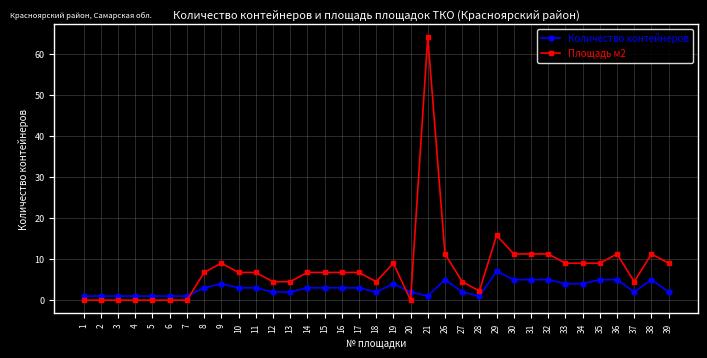

What is the maximum value shown in the chart?

64.0